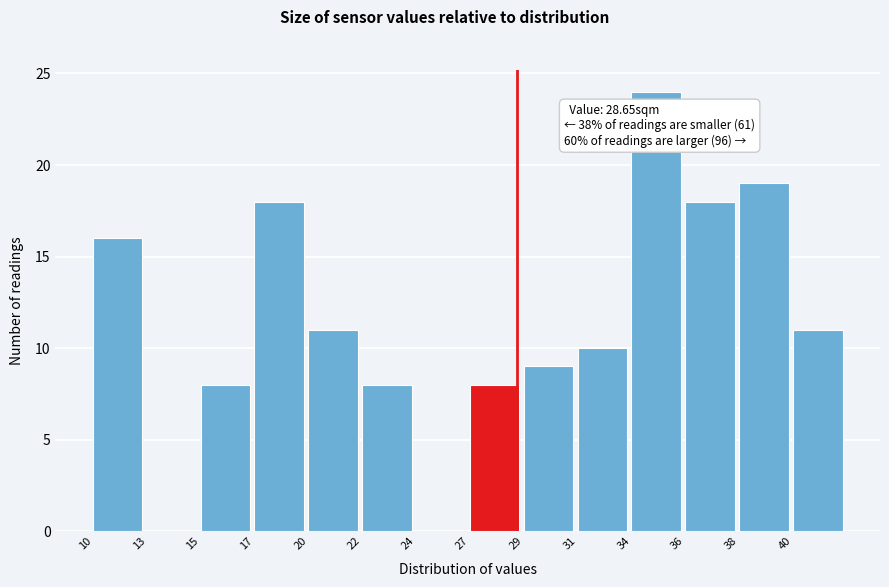

Reading left to right, list all the values displayed in this chart.

10=16	13=0	15=8	17=18	20=11	22=8	24=0	27=8	29=9	31=10	34=24	36=18	38=19	40=11